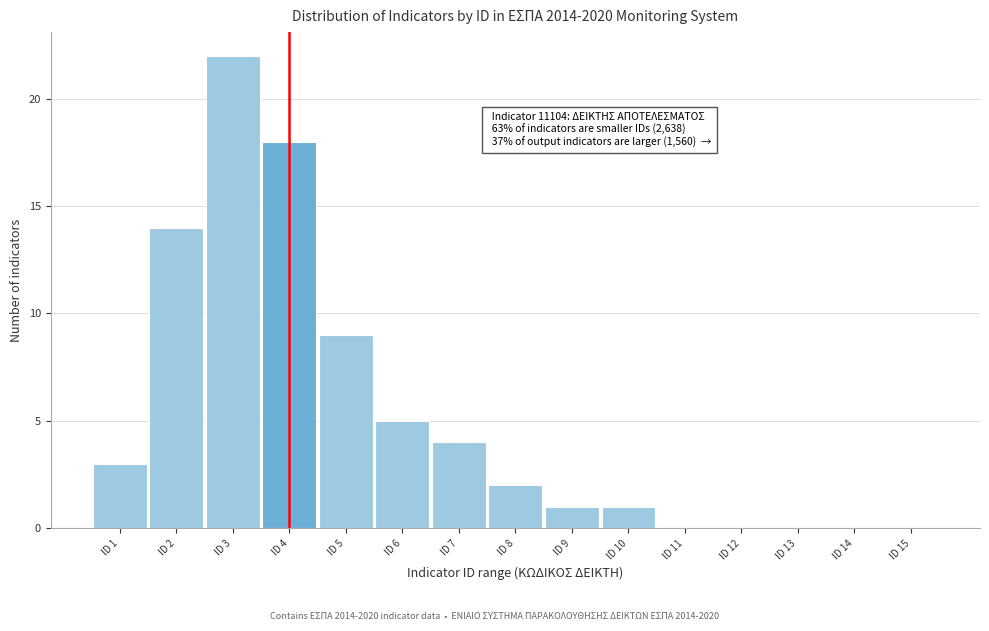

Reading left to right, transcribe all the data shown in this chart.

ID 1=3	ID 2=14	ID 3=22	ID 4=18	ID 5=9	ID 6=5	ID 7=4	ID 8=2	ID 9=1	ID 10=1	ID 11=0	ID 12=0	ID 13=0	ID 14=0	ID 15=0